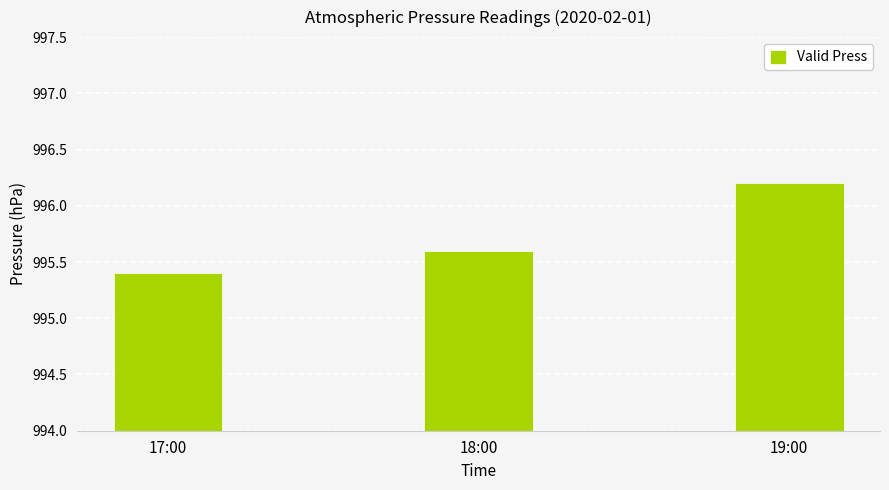

Is it true that the value at 19:00 is 996.2?

True